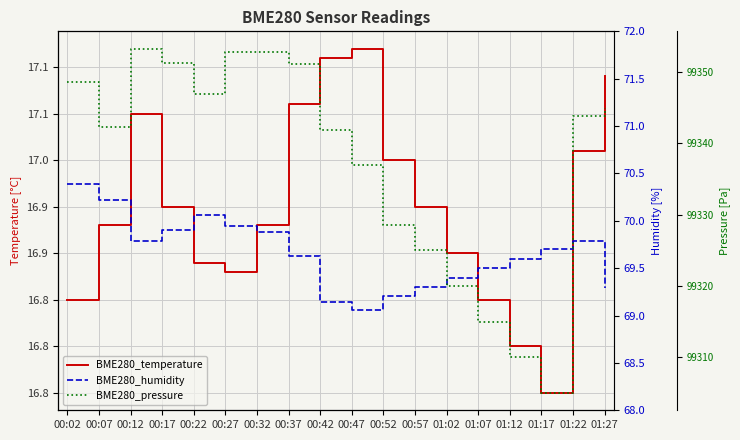

How many values in the BME280_pressure series exceed 99343?

9